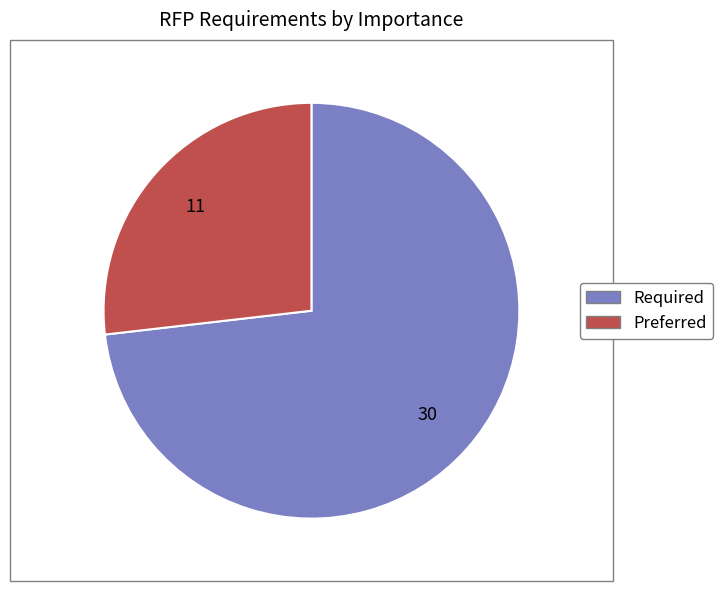

Which slice is the smallest?

Preferred